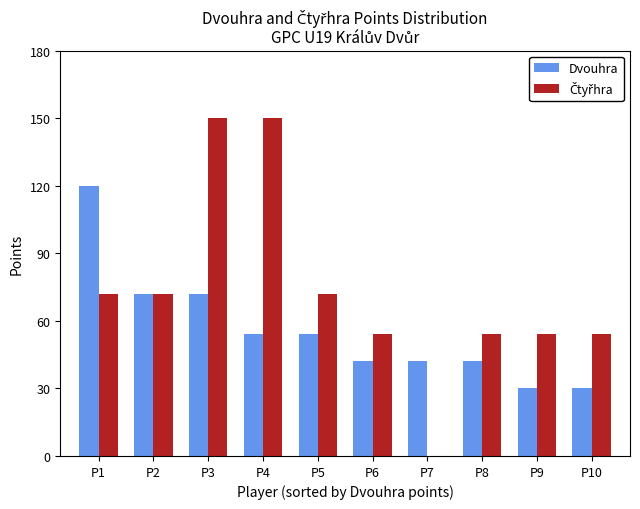

How many series are shown in this chart?

2